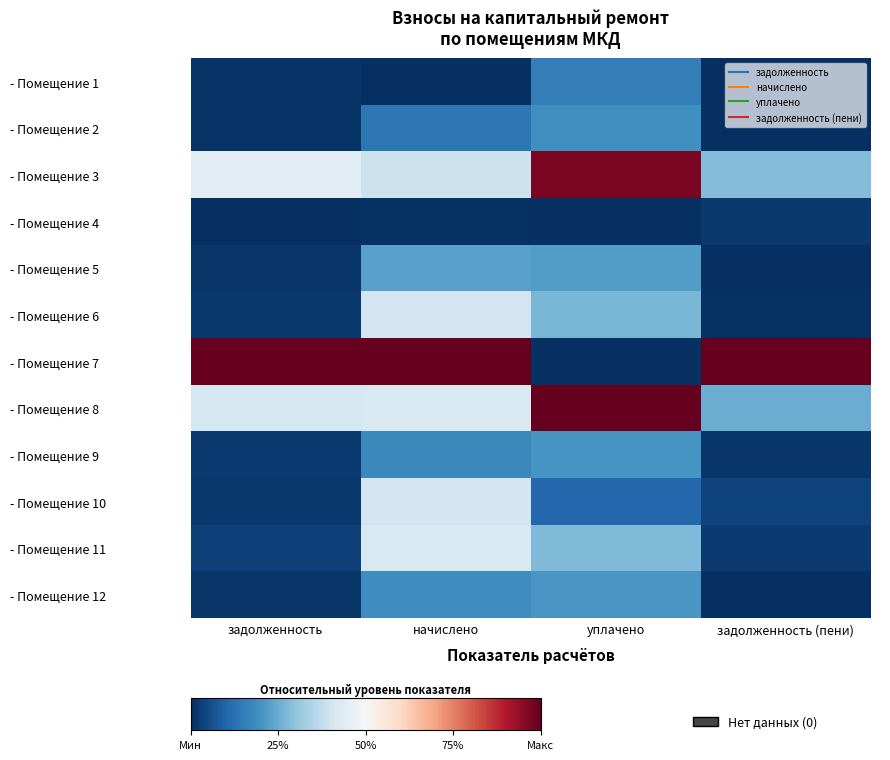

At which category does the chart reach its peak across all series?

задолженность